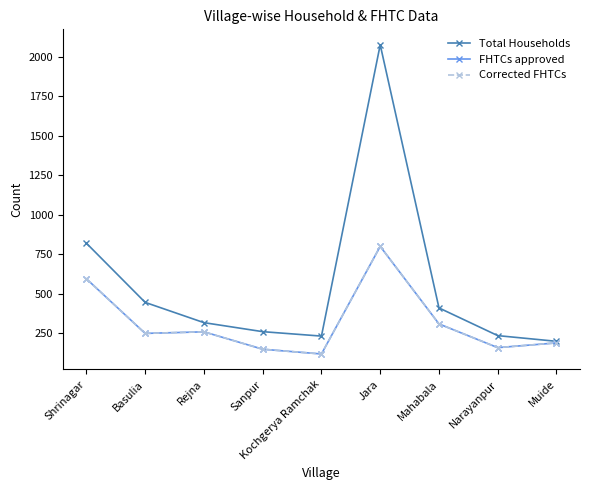

Rank the series by their maximum value, from highest to lowest.

Total Households, FHTCs approved, Corrected FHTCs